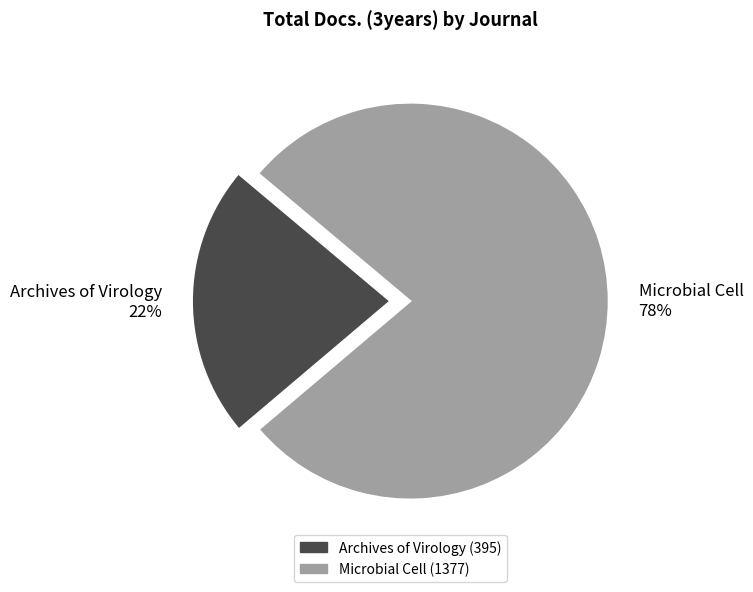

What is the largest slice in the pie chart?

Microbial Cell